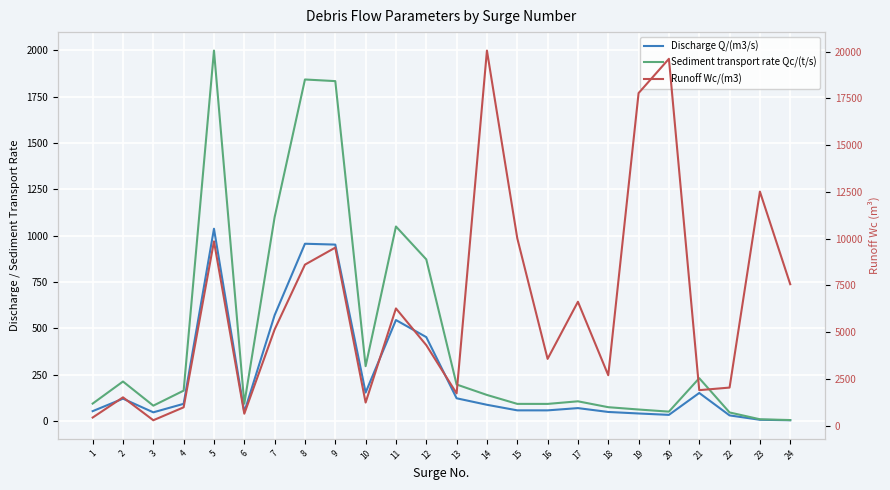

At which category is the sum across all series the highest?

14